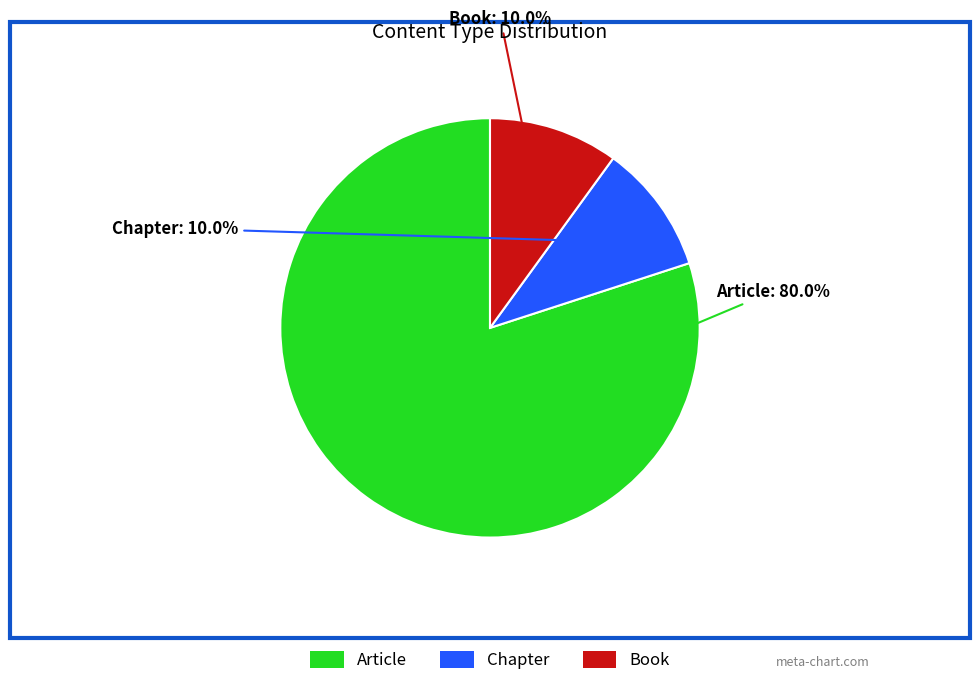

How many slices are in this pie chart?

3